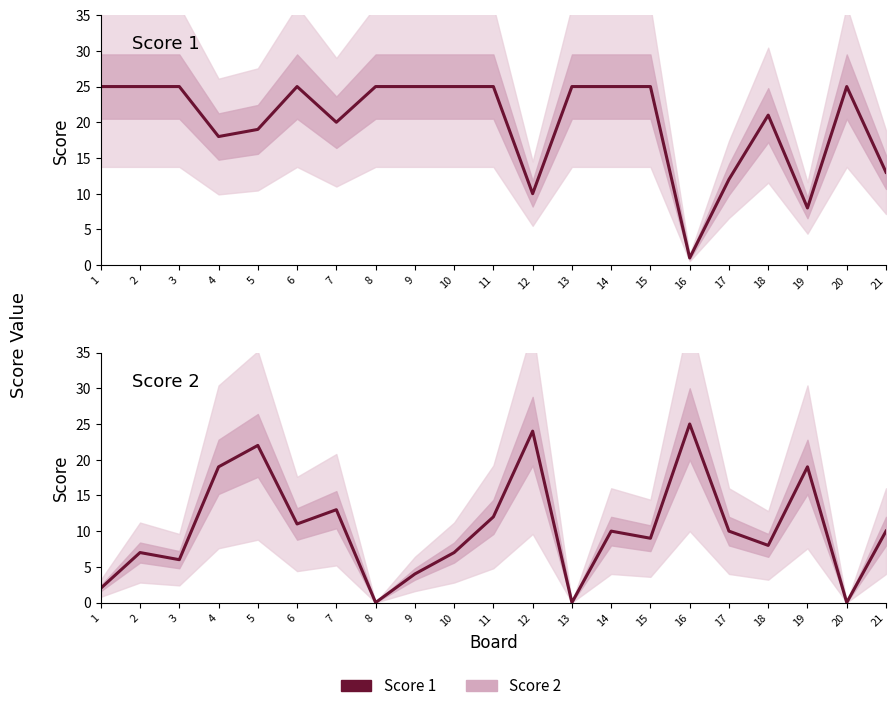

The Score 2 series shows 11 at 6. True or false?

True